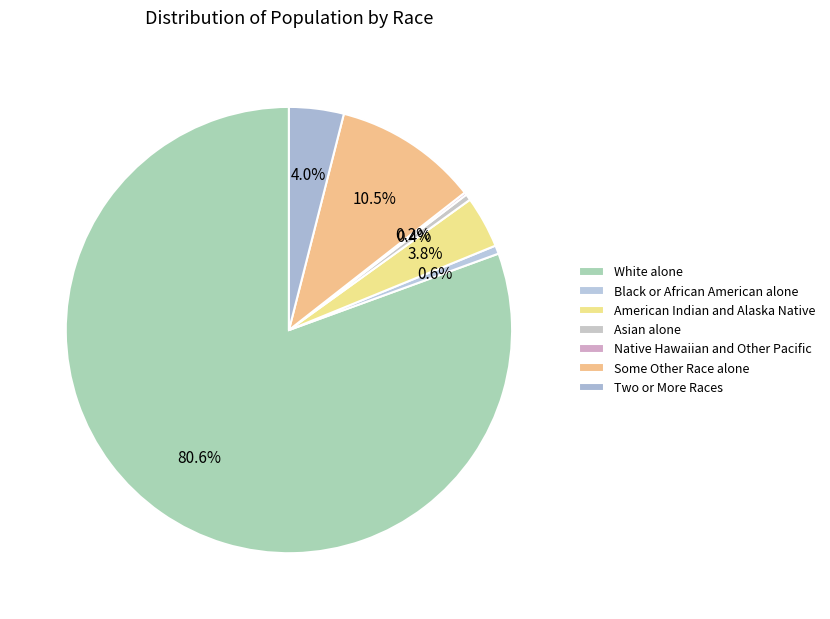

To the nearest percent, what is the difference between the largest and smallest slice percentages?

80%